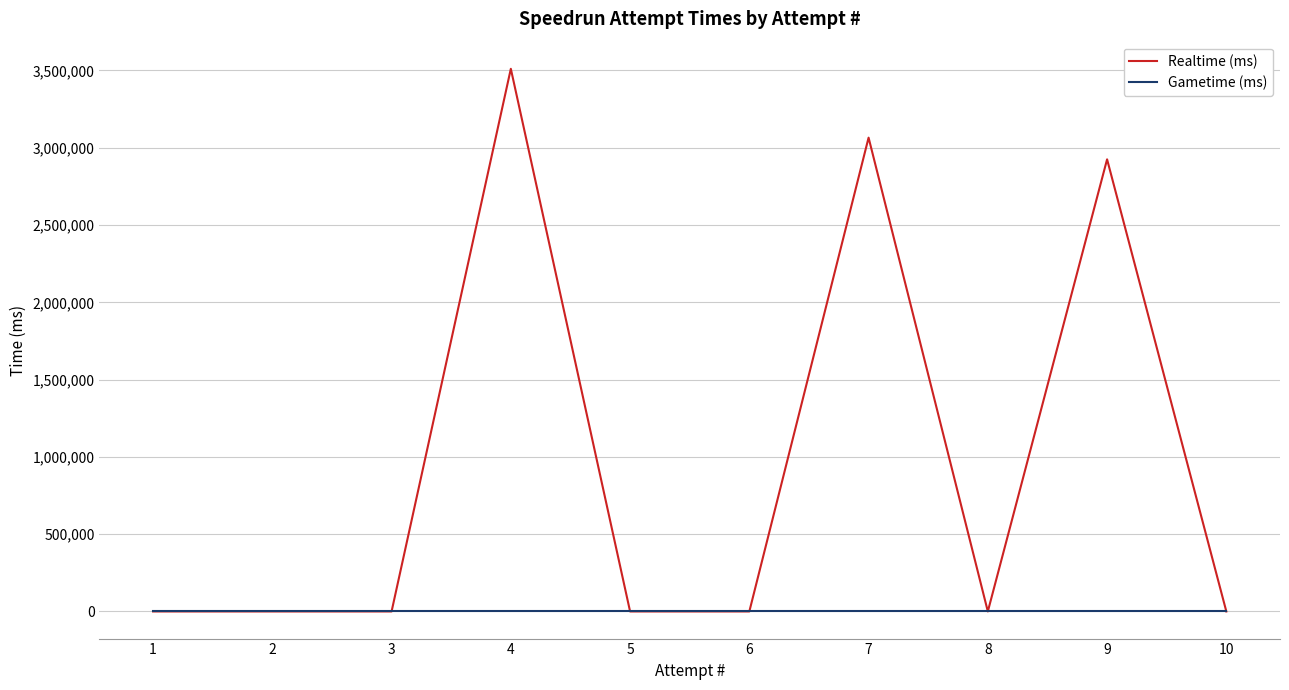

What are all the series names shown in the legend?

Realtime (ms), Gametime (ms)